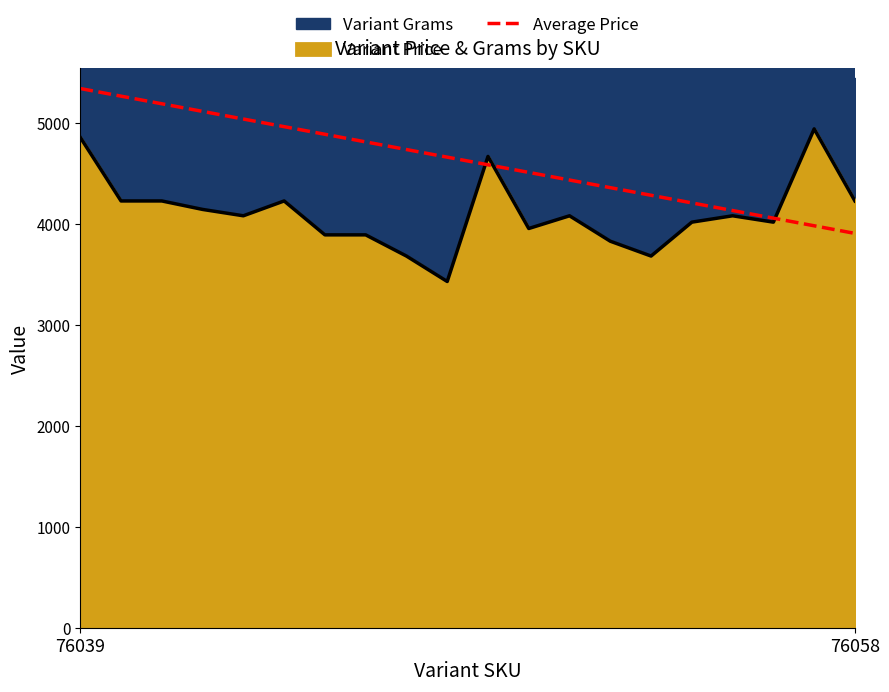

What is the difference between the maximum and minimum values?

1435.6